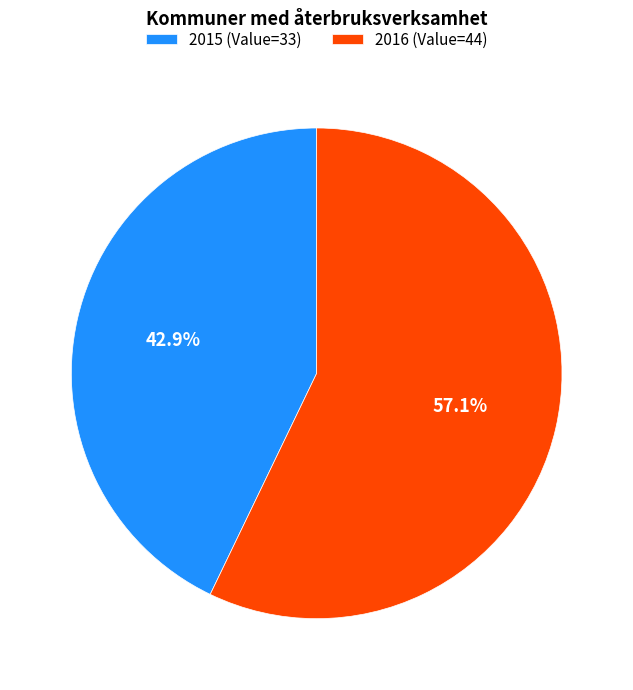

Which category accounts for the majority?

2016